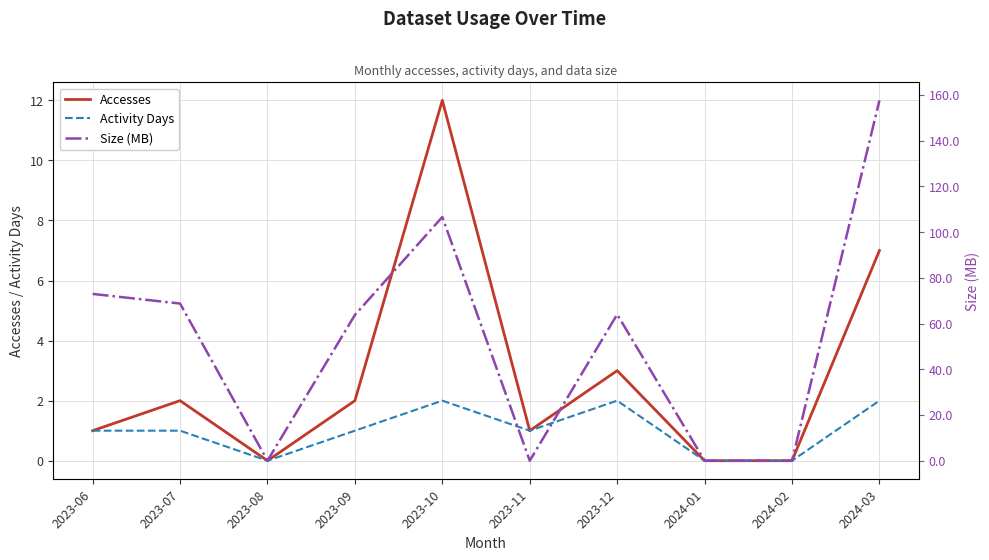

How many values in the Size (MB) series exceed 64?

5